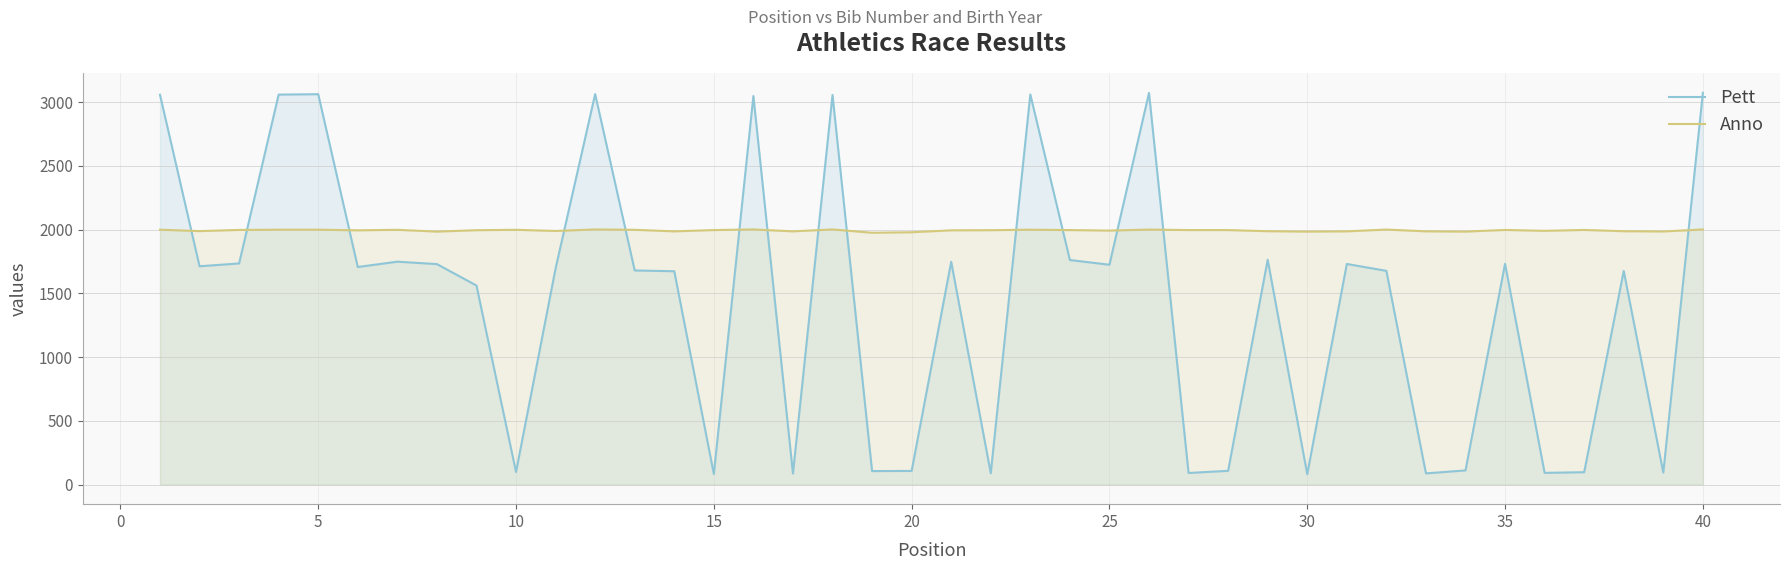

Rank the series by their average value, from lowest to highest.

Pett, Anno